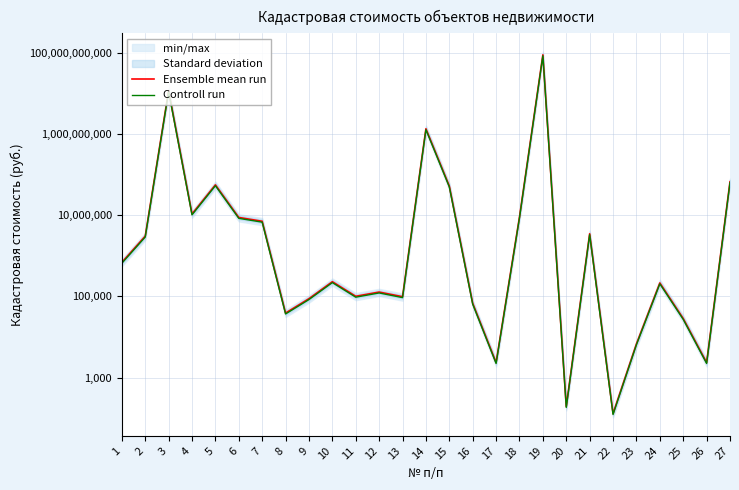

True or false: Ensemble mean run and Controll run intersect in this chart.

False